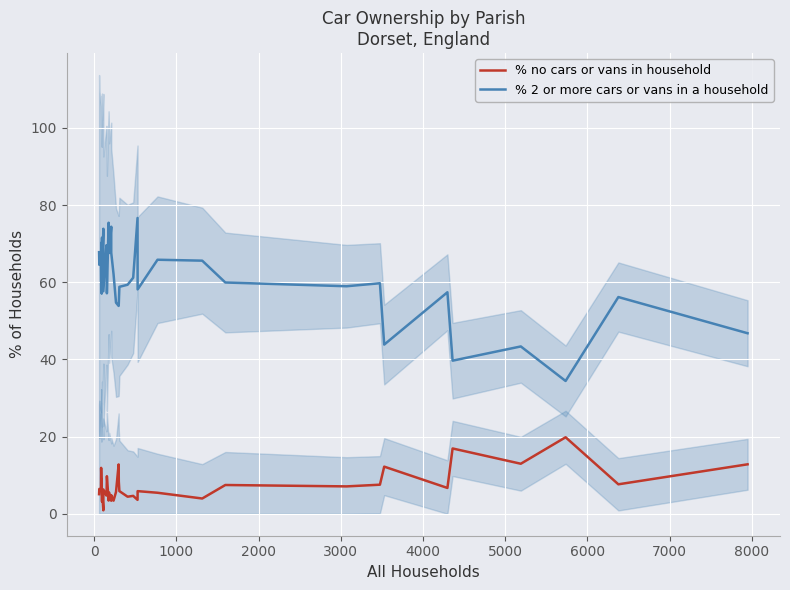

Is the value of % 2 or more cars or vans in a household at 26 greater than the value of % no cars or vans in household at 8000?

Yes